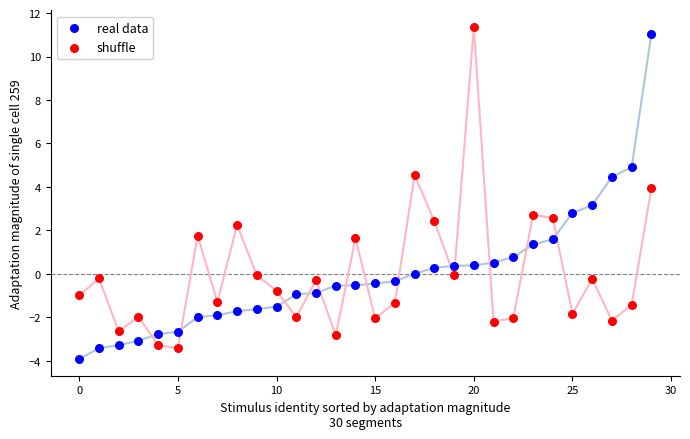

Which series reaches the maximum Y coordinate?

shuffle